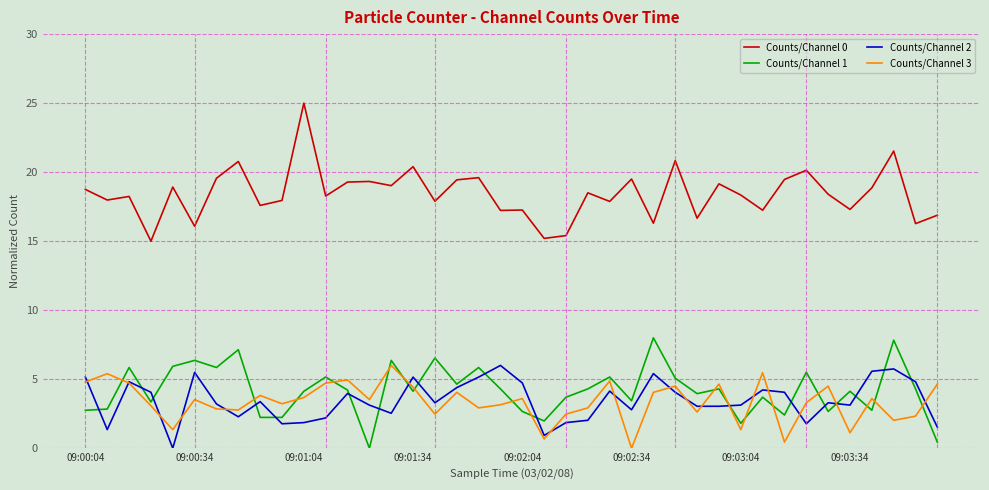

Which series has the largest total across all categories?

Counts/Channel 0